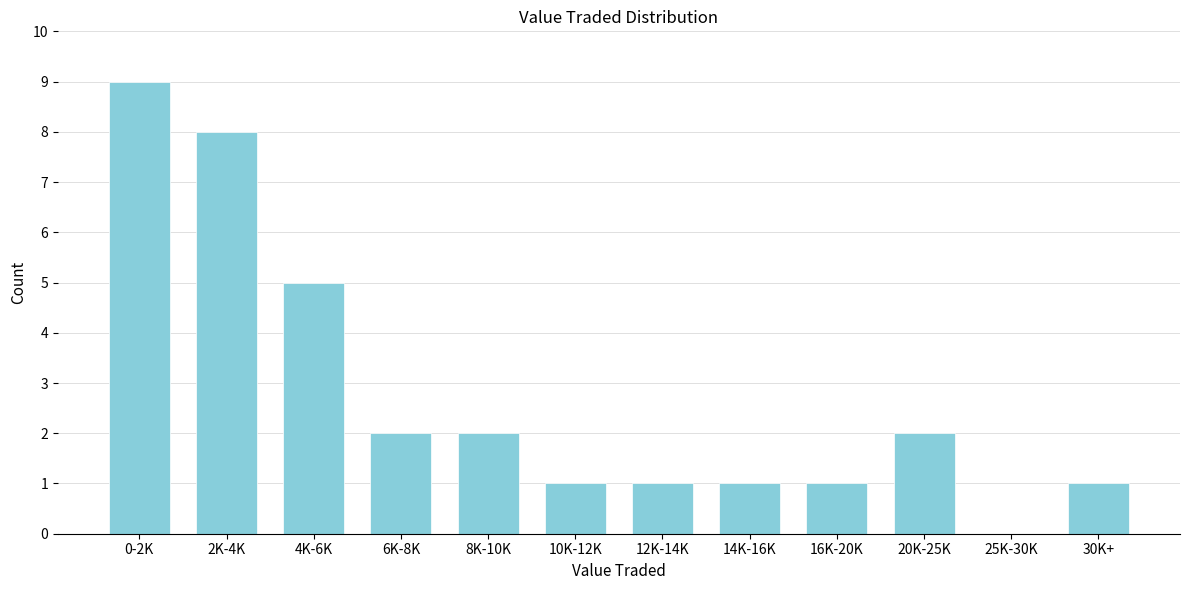

Reading left to right, what are all the values shown in this chart?

0-2K=9	2K-4K=8	4K-6K=5	6K-8K=2	8K-10K=2	10K-12K=1	12K-14K=1	14K-16K=1	16K-20K=1	20K-25K=2	25K-30K=0	30K+=1